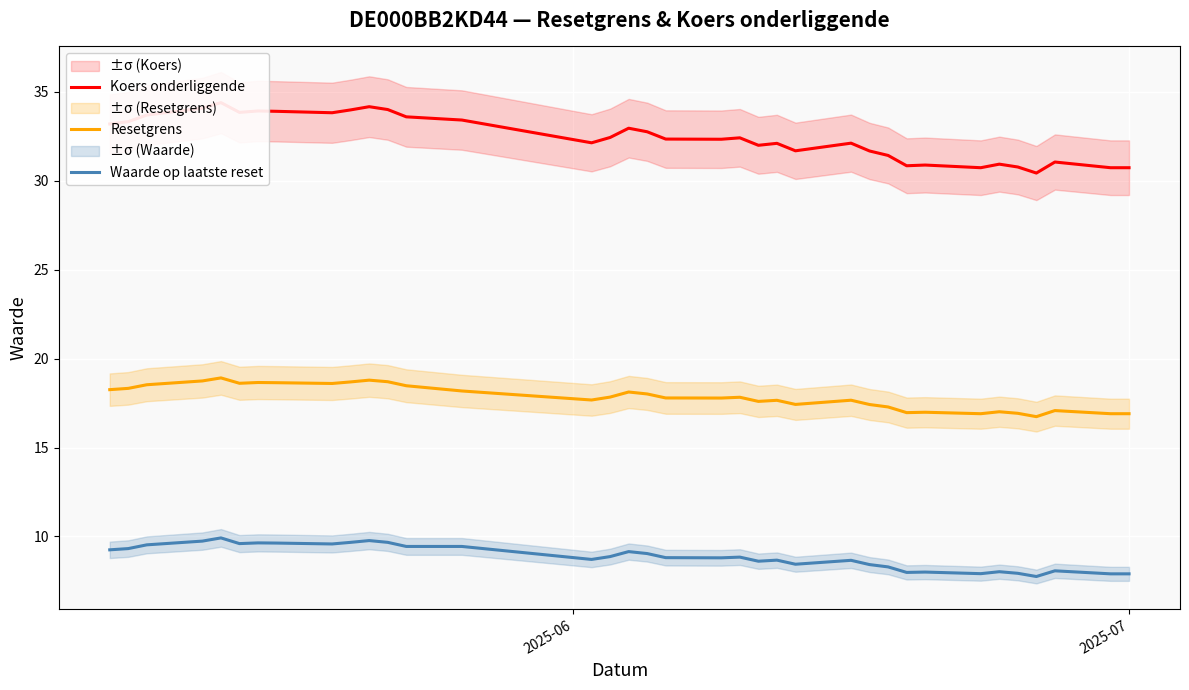

True or false: Koers onderliggende and Resetgrens intersect in this chart.

False